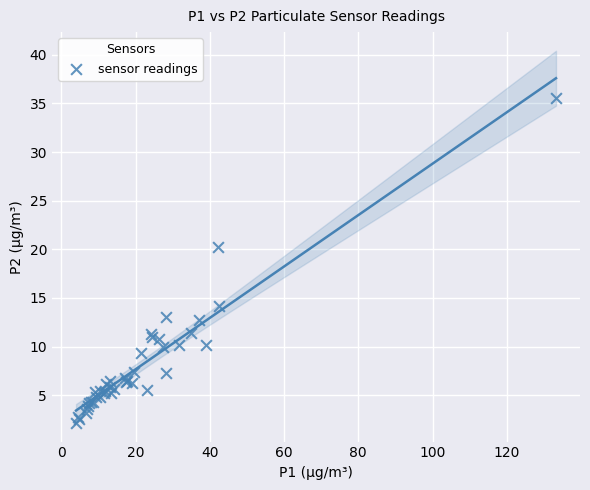

What Y value in the scatter plot is closest to 18?

20.3